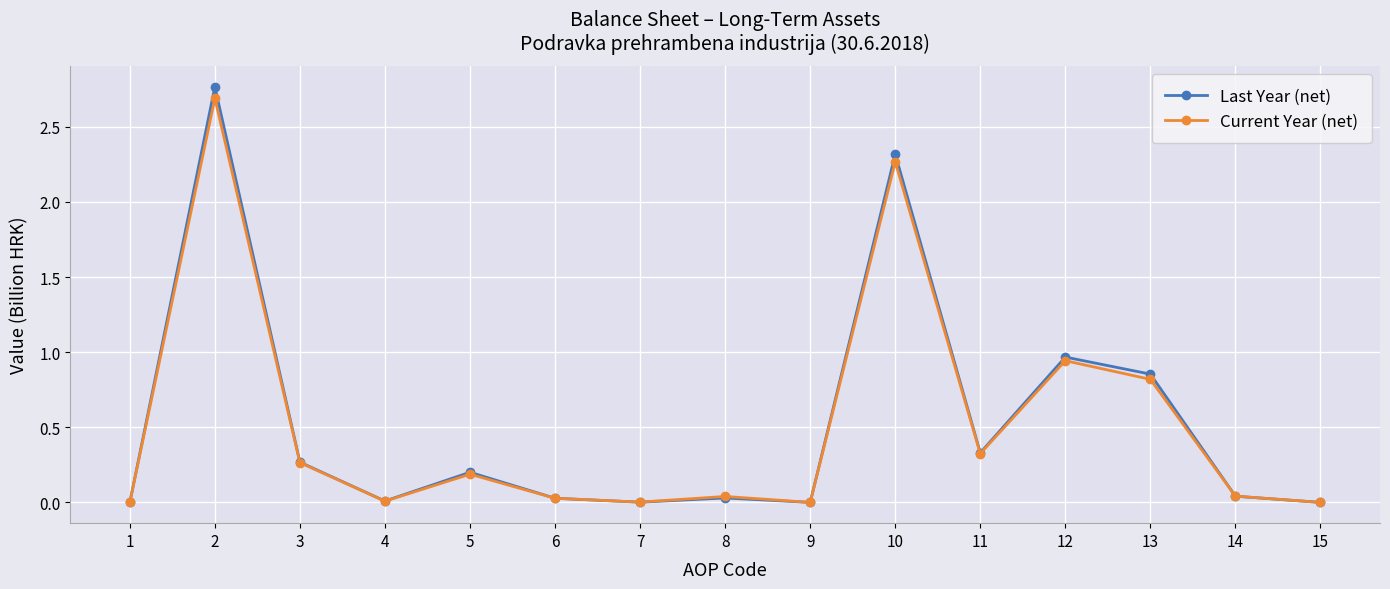

Which series changed the most between 1 and 13?

Last Year (net)